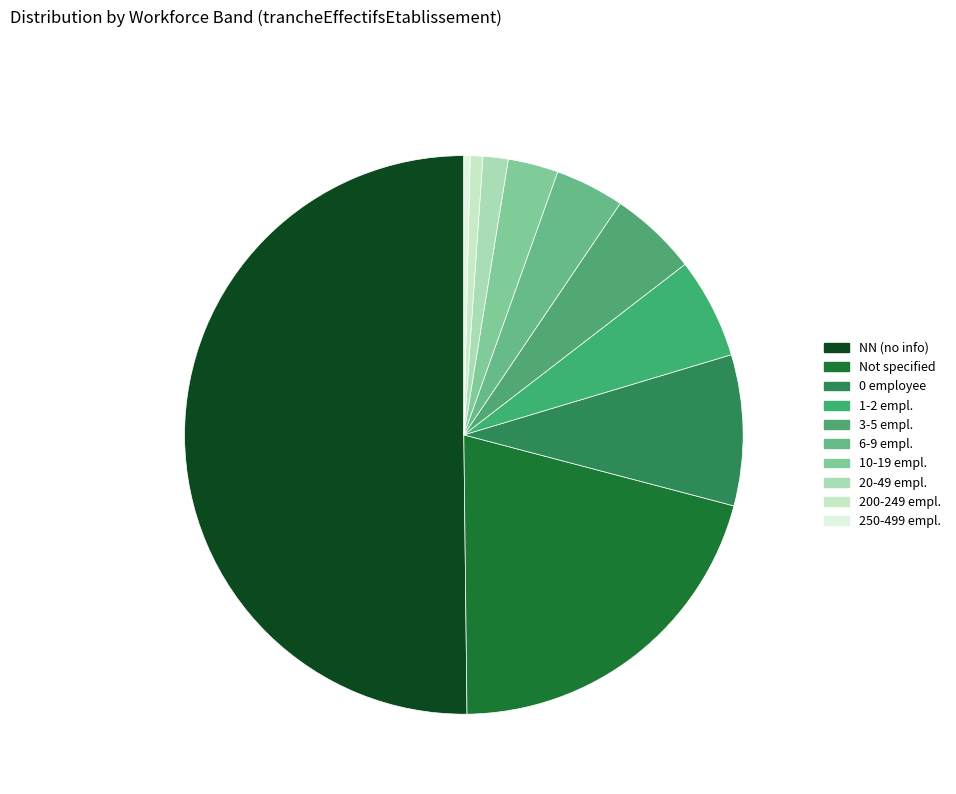

Between 20-49 empl. and 6-9 empl., which is larger?

6-9 empl.